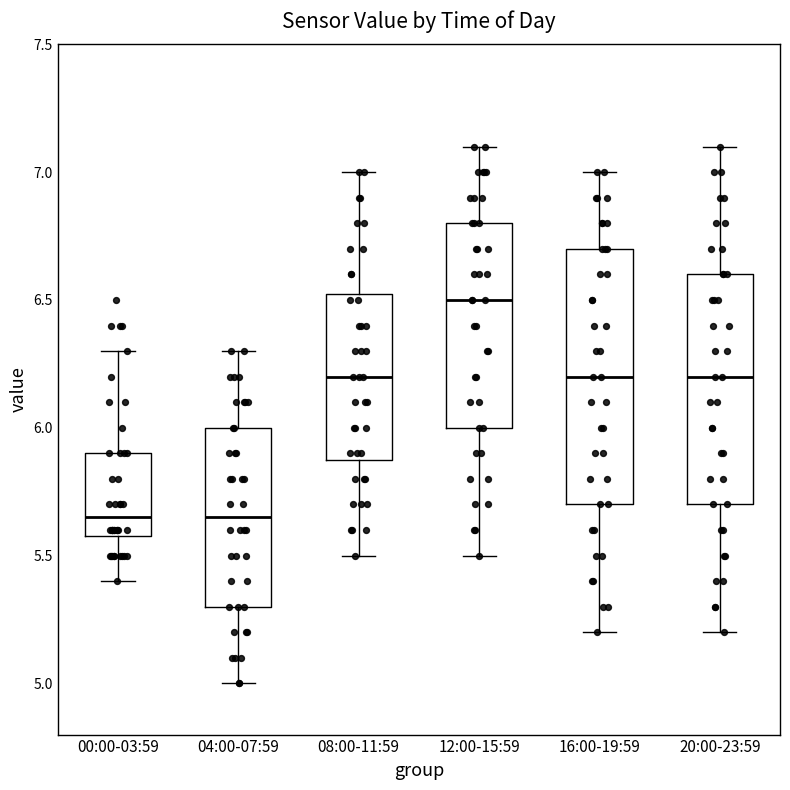

Reading left to right, read every box against the y-axis: the position of its median line, the range the box covers, and the ends of its whiskers. The values are not printed on the chart, so give them approximately, as read against the axis.

00:00-03:59: median 5.65, box 5.60 to 5.90, whiskers 5.40 to 6.30
04:00-07:59: median 5.65, box 5.30 to 6.00, whiskers 5.00 to 6.30
08:00-11:59: median 6.20, box 5.90 to 6.55, whiskers 5.50 to 7.00
12:00-15:59: median 6.50, box 6.00 to 6.80, whiskers 5.50 to 7.10
16:00-19:59: median 6.20, box 5.70 to 6.70, whiskers 5.20 to 7.00
20:00-23:59: median 6.20, box 5.70 to 6.60, whiskers 5.20 to 7.10